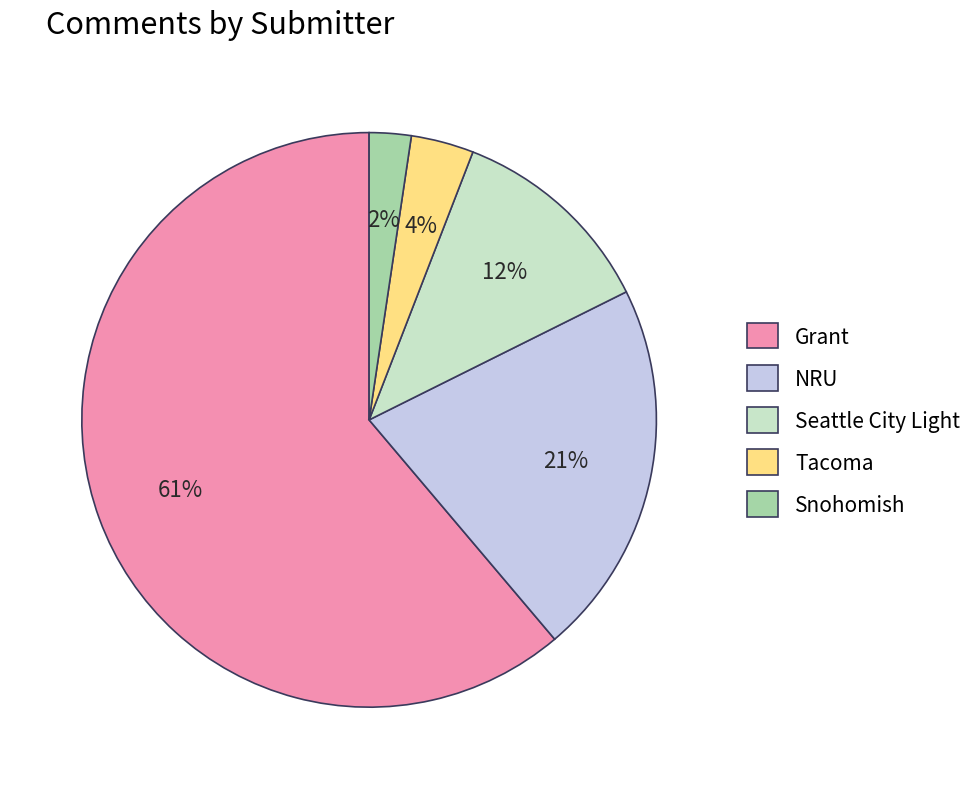

Combined, do NRU and Tacoma account for over 50%?

No